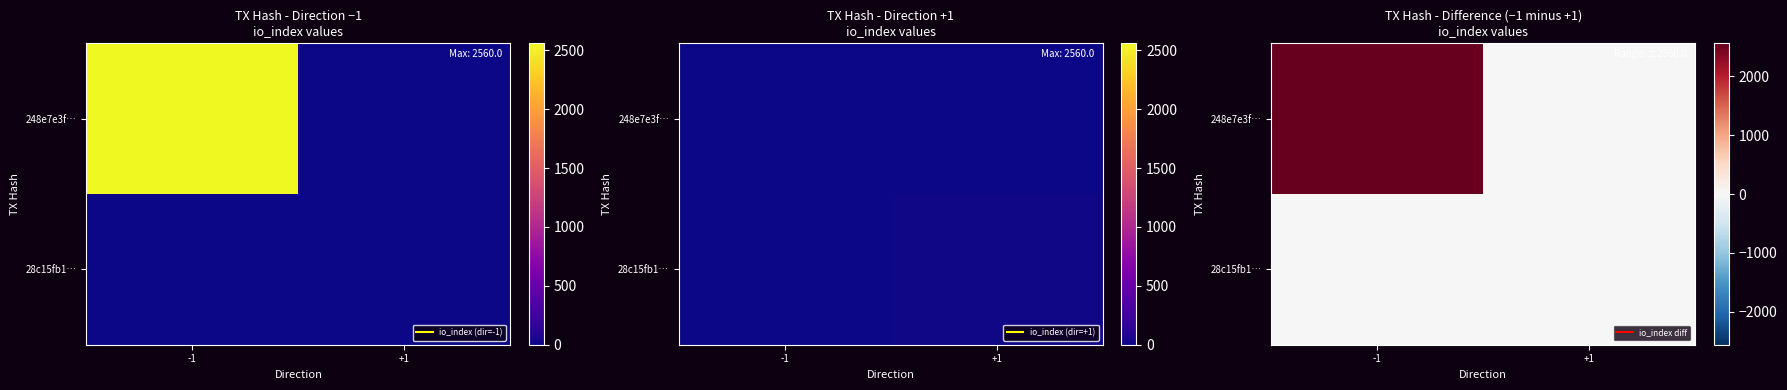

At which label is 248e7e3f… closest to 1280?

-1